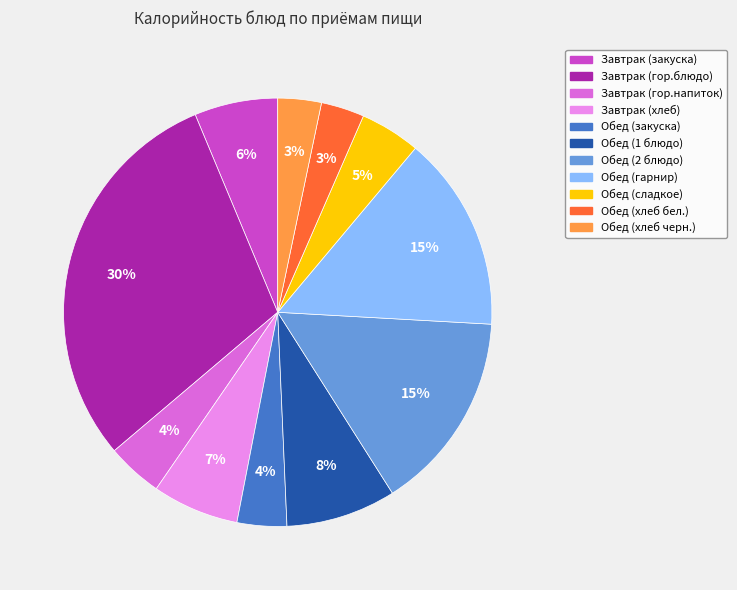

What is the largest slice in the pie chart?

Завтрак (гор.блюдо)